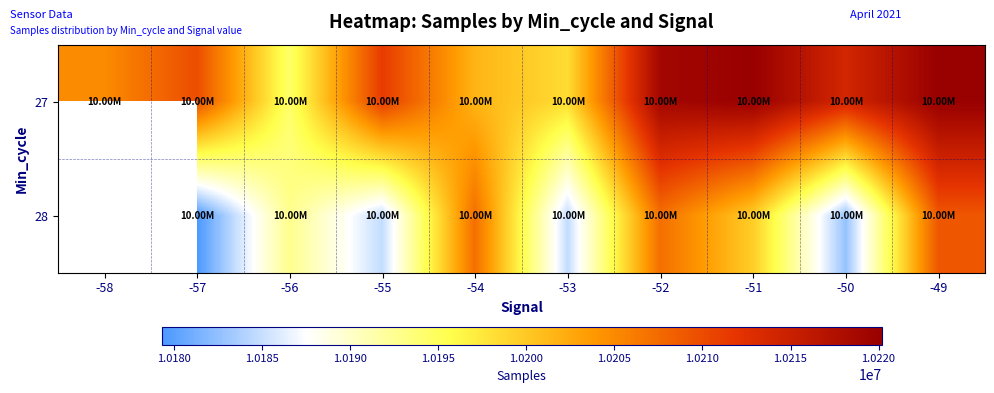

Which series has the largest total across all categories?

27